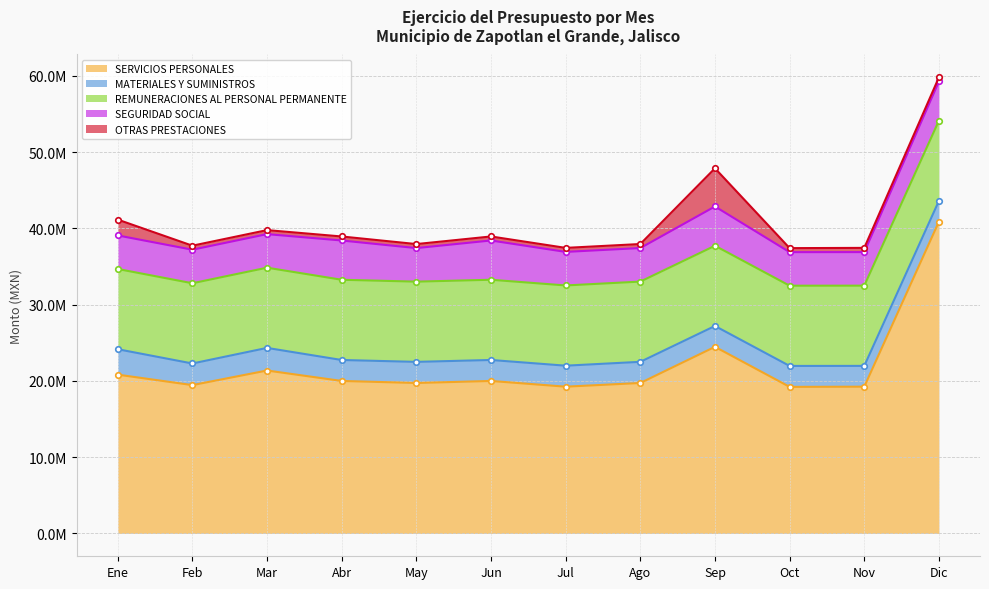

Which category has the highest value across all series?

Dic